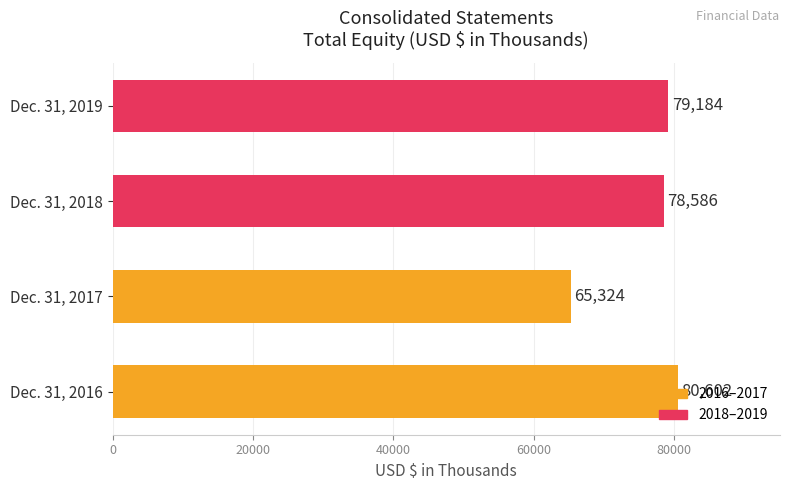

List the labels in order of value, smallest first.

Dec. 31, 2017, Dec. 31, 2018, Dec. 31, 2019, Dec. 31, 2016